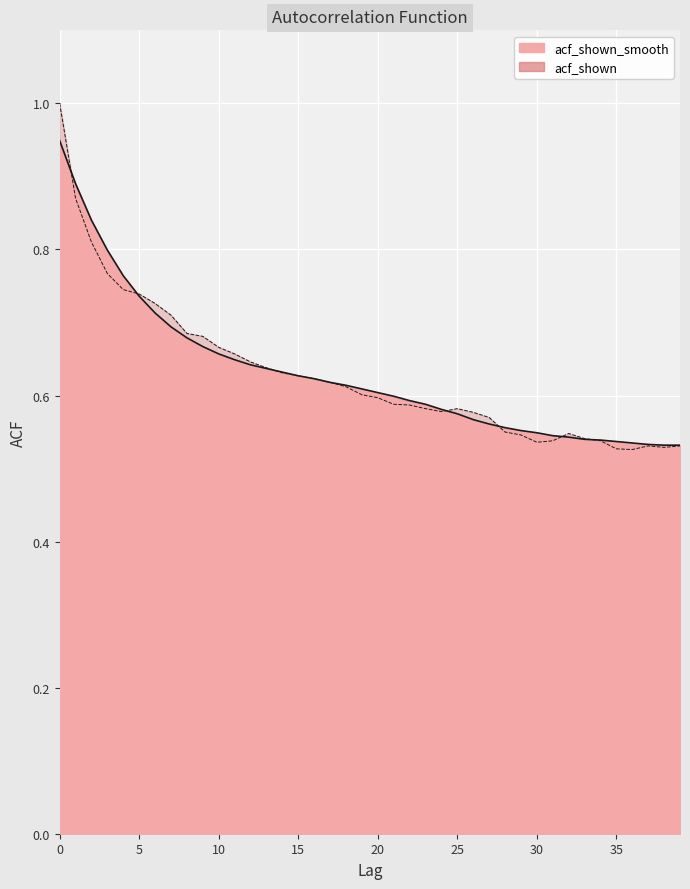

Reading left to right, list all the values displayed in this chart.

acf_shown_smooth: 0=0.9	1=0.9	2=0.8	3=0.8	4=0.8	5=0.7	6=0.7	7=0.7	8=0.7	9=0.7	10=0.7	11=0.6	12=0.6	13=0.6	14=0.6	15=0.6	16=0.6	17=0.6	18=0.6	19=0.6	20=0.6	21=0.6	22=0.6	23=0.6	24=0.6	25=0.6	26=0.6	27=0.6	28=0.6	29=0.6	30=0.5	31=0.5	32=0.5	33=0.5	34=0.5	35=0.5	36=0.5	37=0.5	38=0.5	39=0.5
acf_shown: 0=1.0	1=0.9	2=0.8	3=0.8	4=0.7	5=0.7	6=0.7	7=0.7	8=0.7	9=0.7	10=0.7	11=0.7	12=0.6	13=0.6	14=0.6	15=0.6	16=0.6	17=0.6	18=0.6	19=0.6	20=0.6	21=0.6	22=0.6	23=0.6	24=0.6	25=0.6	26=0.6	27=0.6	28=0.6	29=0.5	30=0.5	31=0.5	32=0.5	33=0.5	34=0.5	35=0.5	36=0.5	37=0.5	38=0.5	39=0.5